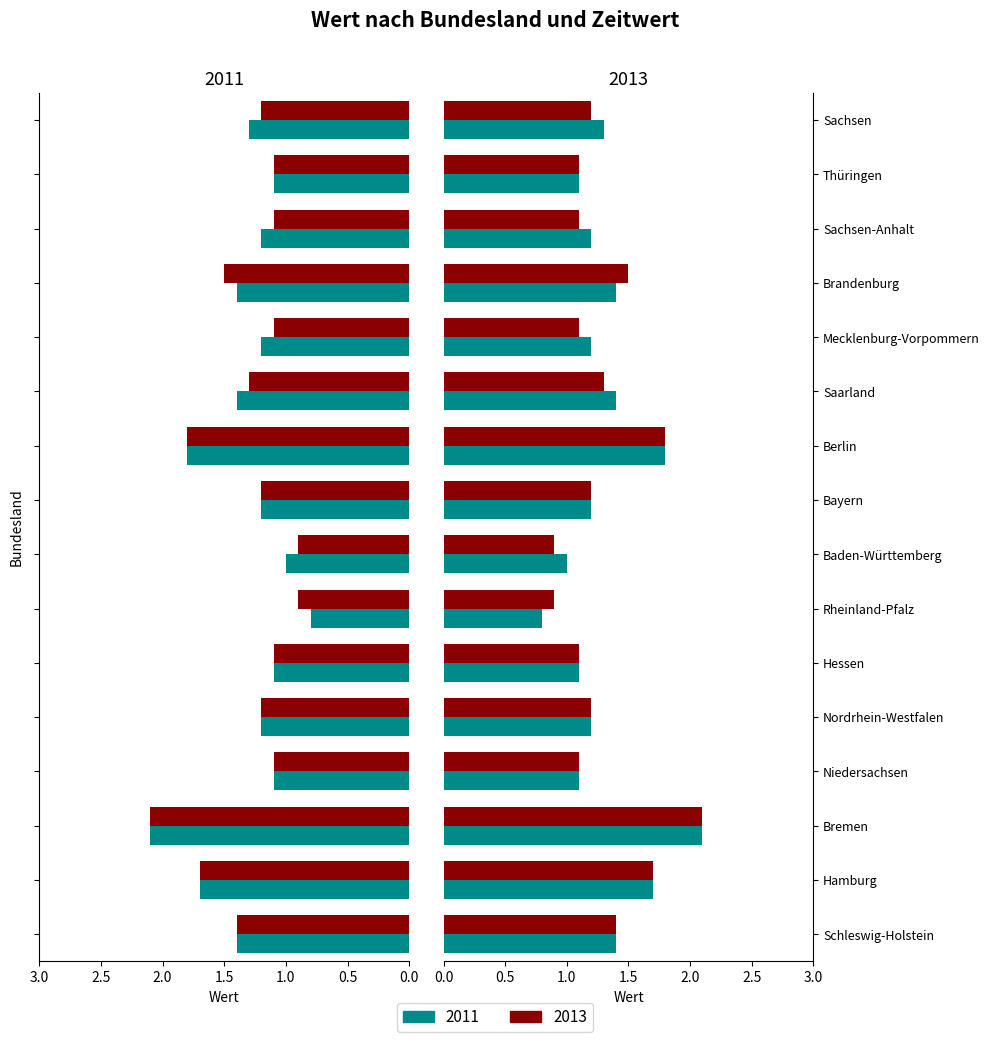

Which series changed the most between Sachsen-Anhalt and Sachsen?

2011